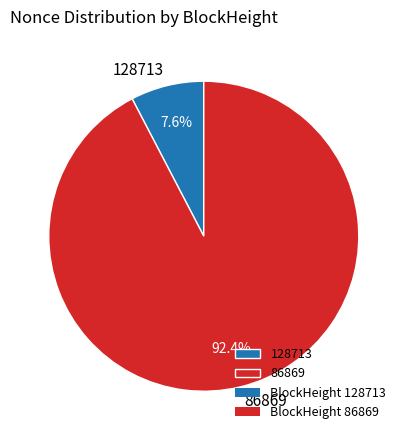

Between 86869 and 128713, which is larger?

86869